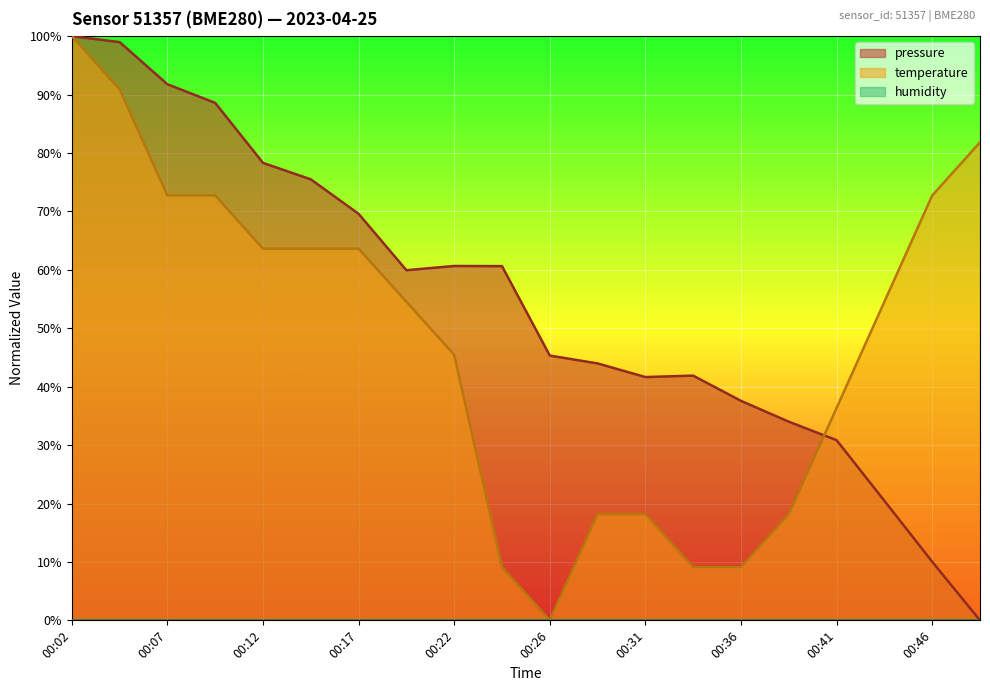

Reading right to left, what are all the values shown in this chart?

pressure: 00:49=0.0	00:46=10.0	00:44=20.5	00:41=30.8	00:39=34.0	00:36=37.6	00:34=41.9	00:31=41.6	00:29=44.0	00:26=45.3	00:24=60.6	00:22=60.7	00:19=59.9	00:17=69.6	00:14=75.5	00:12=78.3	00:09=88.6	00:07=91.8	00:04=99.0	00:02=100.0
temperature: 00:49=81.8	00:46=72.7	00:44=54.5	00:41=36.4	00:39=18.2	00:36=9.1	00:34=9.1	00:31=18.2	00:29=18.2	00:26=0.0	00:24=9.1	00:22=45.5	00:19=54.5	00:17=63.6	00:14=63.6	00:12=63.6	00:09=72.7	00:07=72.7	00:04=90.9	00:02=100.0